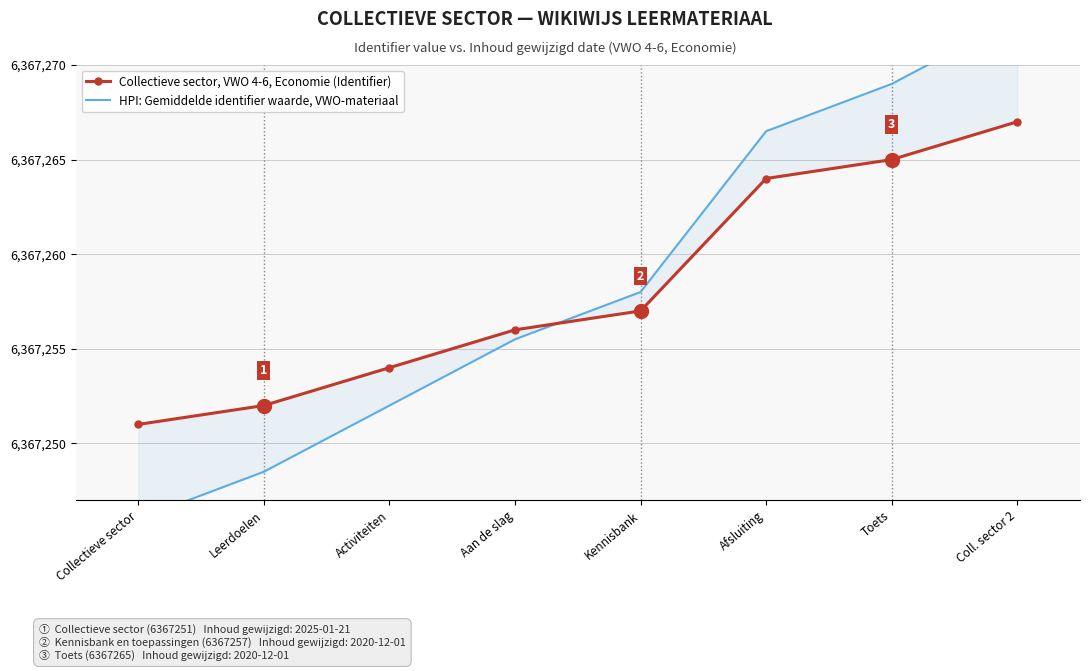

Reading right to left, list all the values displayed in this chart.

Collectieve sector, VWO 4-6, Economie (Identifier): 6367267.0	6367265.0	6367264.0	6367257.0	6367256.0	6367254.0	6367252.0	6367251.0
HPI: Gemiddelde identifier waarde, VWO-materiaal: 6367272.5	6367269.0	6367266.5	6367258.0	6367255.5	6367252.0	6367248.5	6367246.0